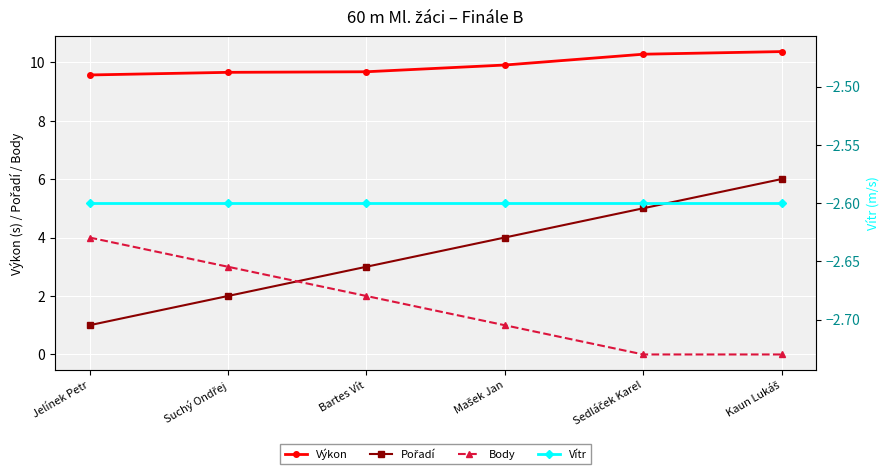

Reading right to left, list all the values displayed in this chart.

Výkon: 10.4	10.3	9.9	9.7	9.7	9.6
Pořadí: 6.0	5.0	4.0	3.0	2.0	1.0
Body: 0.0	0.0	1.0	2.0	3.0	4.0
Vítr: -2.6	-2.6	-2.6	-2.6	-2.6	-2.6